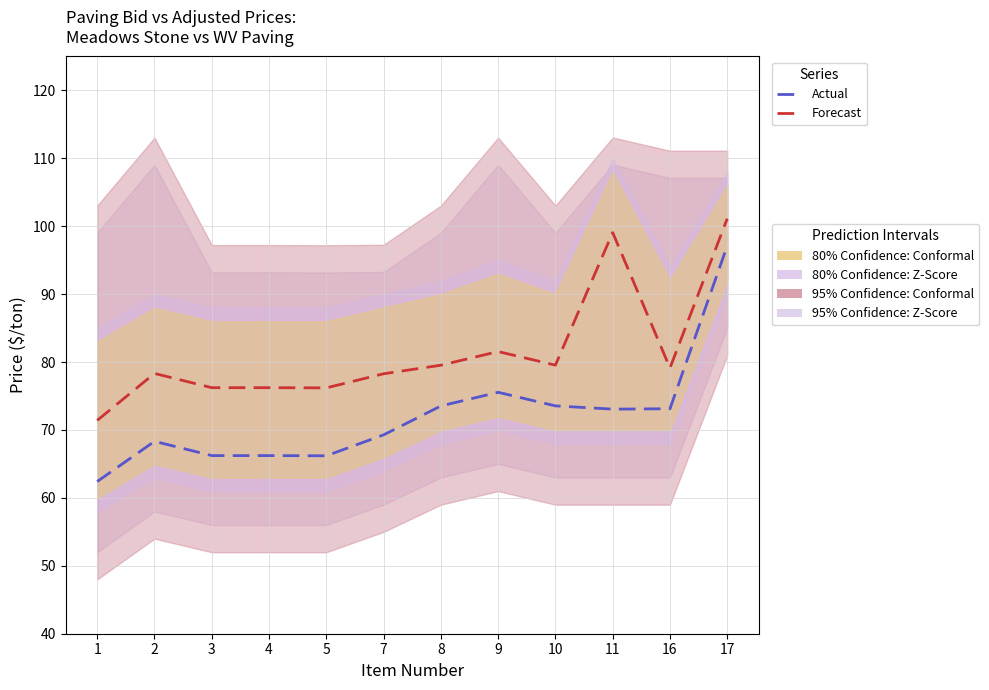

At 4, list the series in order from smallest to largest.

Actual, Forecast